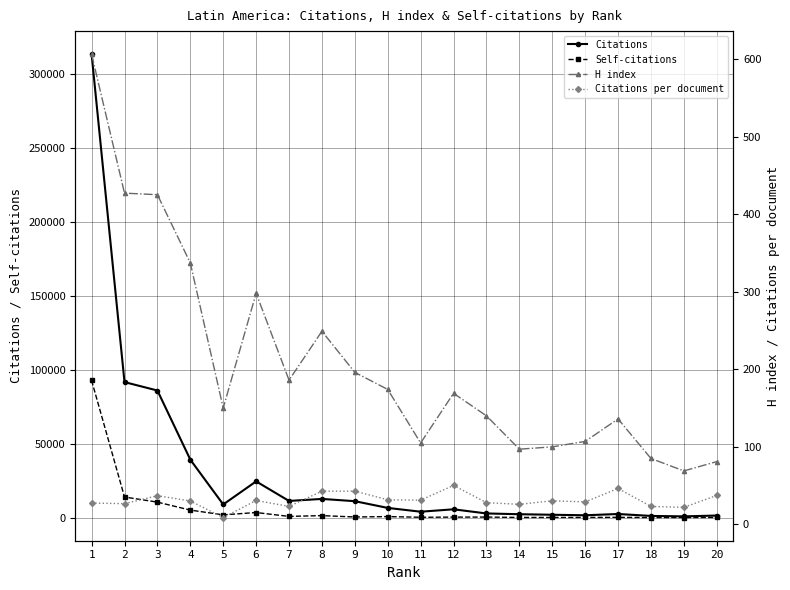

What is the average value of the Self-citations series?

6636.2